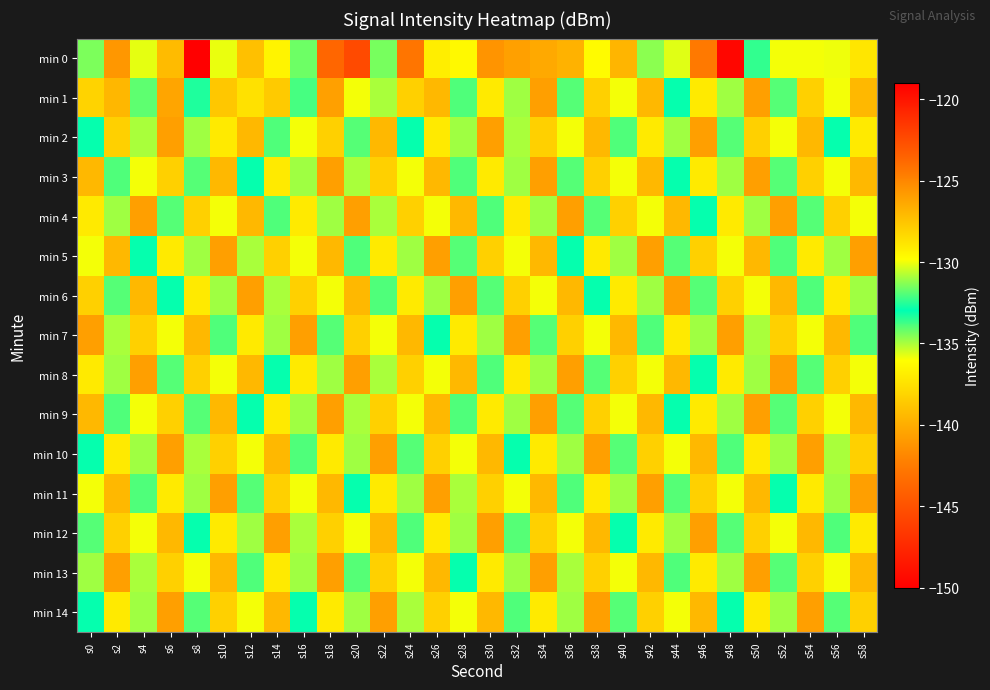

Reading left to right, transcribe all the data shown in this chart.

min 0: s0=-131.4	s2=-141.1	s4=-130.2	s6=-127.1	s8=-149.9	s10=-135.8	s12=-127.3	s14=-129.4	s16=-131.6	s18=-123.7	s20=-122.4	s22=-131.5	s24=-124.3	s26=-129.2	s28=-129.6	s30=-125.6	s32=-140.6	s34=-126.4	s36=-126.8	s38=-136.3	s40=-126.9	s42=-131.3	s44=-130.2	s46=-124.5	s48=-119.3	s50=-132.4	s52=-135.9	s54=-130.0	s56=-130.0	s58=-137.2
min 1: s0=-128.1	s2=-139.5	s4=-131.8	s6=-126.3	s8=-133.3	s10=-127.6	s12=-128.6	s14=-127.7	s16=-133.8	s18=-126.1	s20=-130.0	s22=-135.0	s24=-128.0	s26=-127.0	s28=-132.0	s30=-129.0	s32=-131.0	s34=-126.0	s36=-134.0	s38=-128.0	s40=-130.0	s42=-127.0	s44=-133.0	s46=-129.0	s48=-131.0	s50=-126.0	s52=-134.0	s54=-128.0	s56=-130.0	s58=-127.0
min 2: s0=-133.0	s2=-128.0	s4=-135.0	s6=-126.0	s8=-131.0	s10=-129.0	s12=-127.0	s14=-132.0	s16=-130.0	s18=-128.0	s20=-134.0	s22=-127.0	s24=-133.0	s26=-129.0	s28=-131.0	s30=-126.0	s32=-135.0	s34=-128.0	s36=-130.0	s38=-127.0	s40=-132.0	s42=-129.0	s44=-131.0	s46=-126.0	s48=-134.0	s50=-128.0	s52=-130.0	s54=-127.0	s56=-133.0	s58=-129.0
min 3: s0=-127.0	s2=-132.0	s4=-130.0	s6=-128.0	s8=-134.0	s10=-127.0	s12=-133.0	s14=-129.0	s16=-131.0	s18=-126.0	s20=-135.0	s22=-128.0	s24=-130.0	s26=-127.0	s28=-132.0	s30=-129.0	s32=-131.0	s34=-126.0	s36=-134.0	s38=-128.0	s40=-130.0	s42=-127.0	s44=-133.0	s46=-129.0	s48=-131.0	s50=-126.0	s52=-134.0	s54=-128.0	s56=-130.0	s58=-127.0
min 4: s0=-129.0	s2=-131.0	s4=-126.0	s6=-134.0	s8=-128.0	s10=-130.0	s12=-127.0	s14=-132.0	s16=-129.0	s18=-131.0	s20=-126.0	s22=-135.0	s24=-128.0	s26=-130.0	s28=-127.0	s30=-132.0	s32=-129.0	s34=-131.0	s36=-126.0	s38=-134.0	s40=-128.0	s42=-130.0	s44=-127.0	s46=-133.0	s48=-129.0	s50=-131.0	s52=-126.0	s54=-134.0	s56=-128.0	s58=-130.0
min 5: s0=-130.0	s2=-127.0	s4=-133.0	s6=-129.0	s8=-131.0	s10=-126.0	s12=-135.0	s14=-128.0	s16=-130.0	s18=-127.0	s20=-132.0	s22=-129.0	s24=-131.0	s26=-126.0	s28=-134.0	s30=-128.0	s32=-130.0	s34=-127.0	s36=-133.0	s38=-129.0	s40=-131.0	s42=-126.0	s44=-134.0	s46=-128.0	s48=-130.0	s50=-127.0	s52=-132.0	s54=-129.0	s56=-131.0	s58=-126.0
min 6: s0=-128.0	s2=-134.0	s4=-127.0	s6=-133.0	s8=-129.0	s10=-131.0	s12=-126.0	s14=-135.0	s16=-128.0	s18=-130.0	s20=-127.0	s22=-132.0	s24=-129.0	s26=-131.0	s28=-126.0	s30=-134.0	s32=-128.0	s34=-130.0	s36=-127.0	s38=-133.0	s40=-129.0	s42=-131.0	s44=-126.0	s46=-134.0	s48=-128.0	s50=-130.0	s52=-127.0	s54=-132.0	s56=-129.0	s58=-131.0
min 7: s0=-126.0	s2=-135.0	s4=-128.0	s6=-130.0	s8=-127.0	s10=-132.0	s12=-129.0	s14=-131.0	s16=-126.0	s18=-134.0	s20=-128.0	s22=-130.0	s24=-127.0	s26=-133.0	s28=-129.0	s30=-131.0	s32=-126.0	s34=-134.0	s36=-128.0	s38=-130.0	s40=-127.0	s42=-132.0	s44=-129.0	s46=-131.0	s48=-126.0	s50=-135.0	s52=-128.0	s54=-130.0	s56=-127.0	s58=-132.0
min 8: s0=-129.0	s2=-131.0	s4=-126.0	s6=-134.0	s8=-128.0	s10=-130.0	s12=-127.0	s14=-133.0	s16=-129.0	s18=-131.0	s20=-126.0	s22=-135.0	s24=-128.0	s26=-130.0	s28=-127.0	s30=-132.0	s32=-129.0	s34=-131.0	s36=-126.0	s38=-134.0	s40=-128.0	s42=-130.0	s44=-127.0	s46=-133.0	s48=-129.0	s50=-131.0	s52=-126.0	s54=-134.0	s56=-128.0	s58=-130.0
min 9: s0=-127.0	s2=-132.0	s4=-130.0	s6=-128.0	s8=-134.0	s10=-127.0	s12=-133.0	s14=-129.0	s16=-131.0	s18=-126.0	s20=-135.0	s22=-128.0	s24=-130.0	s26=-127.0	s28=-132.0	s30=-129.0	s32=-131.0	s34=-126.0	s36=-134.0	s38=-128.0	s40=-130.0	s42=-127.0	s44=-133.0	s46=-129.0	s48=-131.0	s50=-126.0	s52=-134.0	s54=-128.0	s56=-130.0	s58=-127.0
min 10: s0=-133.0	s2=-129.0	s4=-131.0	s6=-126.0	s8=-135.0	s10=-128.0	s12=-130.0	s14=-127.0	s16=-132.0	s18=-129.0	s20=-131.0	s22=-126.0	s24=-134.0	s26=-128.0	s28=-130.0	s30=-127.0	s32=-133.0	s34=-129.0	s36=-131.0	s38=-126.0	s40=-134.0	s42=-128.0	s44=-130.0	s46=-127.0	s48=-132.0	s50=-129.0	s52=-131.0	s54=-126.0	s56=-135.0	s58=-128.0
min 11: s0=-130.0	s2=-127.0	s4=-132.0	s6=-129.0	s8=-131.0	s10=-126.0	s12=-134.0	s14=-128.0	s16=-130.0	s18=-127.0	s20=-133.0	s22=-129.0	s24=-131.0	s26=-126.0	s28=-135.0	s30=-128.0	s32=-130.0	s34=-127.0	s36=-132.0	s38=-129.0	s40=-131.0	s42=-126.0	s44=-134.0	s46=-128.0	s48=-130.0	s50=-127.0	s52=-133.0	s54=-129.0	s56=-131.0	s58=-126.0
min 12: s0=-134.0	s2=-128.0	s4=-130.0	s6=-127.0	s8=-133.0	s10=-129.0	s12=-131.0	s14=-126.0	s16=-135.0	s18=-128.0	s20=-130.0	s22=-127.0	s24=-132.0	s26=-129.0	s28=-131.0	s30=-126.0	s32=-134.0	s34=-128.0	s36=-130.0	s38=-127.0	s40=-133.0	s42=-129.0	s44=-131.0	s46=-126.0	s48=-134.0	s50=-128.0	s52=-130.0	s54=-127.0	s56=-132.0	s58=-129.0
min 13: s0=-131.0	s2=-126.0	s4=-135.0	s6=-128.0	s8=-130.0	s10=-127.0	s12=-132.0	s14=-129.0	s16=-131.0	s18=-126.0	s20=-134.0	s22=-128.0	s24=-130.0	s26=-127.0	s28=-133.0	s30=-129.0	s32=-131.0	s34=-126.0	s36=-135.0	s38=-128.0	s40=-130.0	s42=-127.0	s44=-132.0	s46=-129.0	s48=-131.0	s50=-126.0	s52=-134.0	s54=-128.0	s56=-130.0	s58=-127.0
min 14: s0=-133.0	s2=-129.0	s4=-131.0	s6=-126.0	s8=-134.0	s10=-128.0	s12=-130.0	s14=-127.0	s16=-133.0	s18=-129.0	s20=-131.0	s22=-126.0	s24=-135.0	s26=-128.0	s28=-130.0	s30=-127.0	s32=-132.0	s34=-129.0	s36=-131.0	s38=-126.0	s40=-134.0	s42=-128.0	s44=-130.0	s46=-127.0	s48=-133.0	s50=-129.0	s52=-131.0	s54=-126.0	s56=-134.0	s58=-128.0